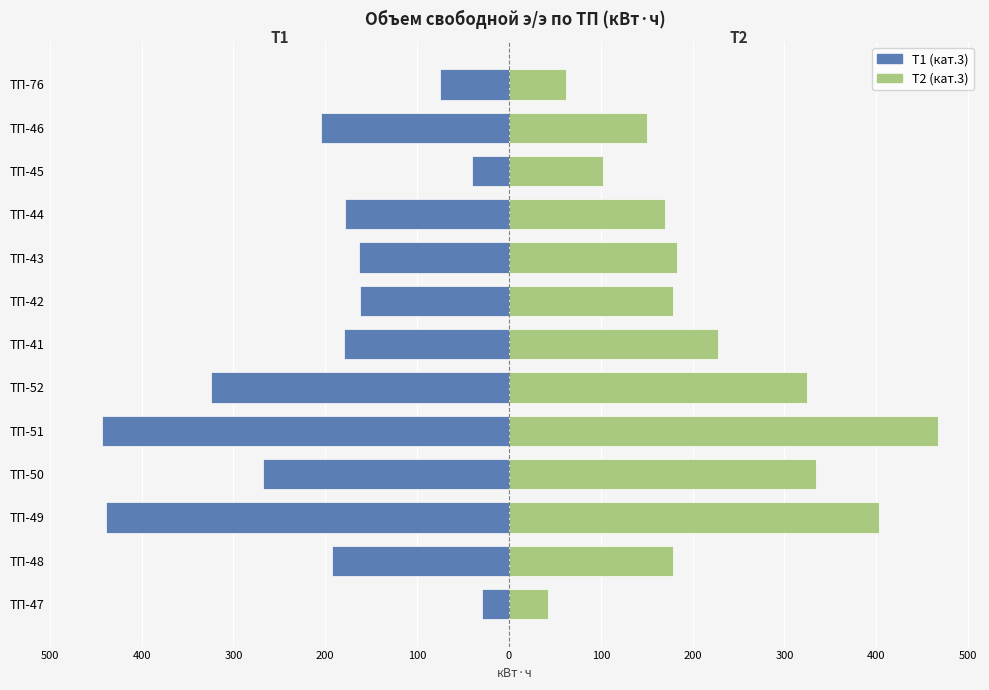

At how many categories does at least one series exceed -154?

13